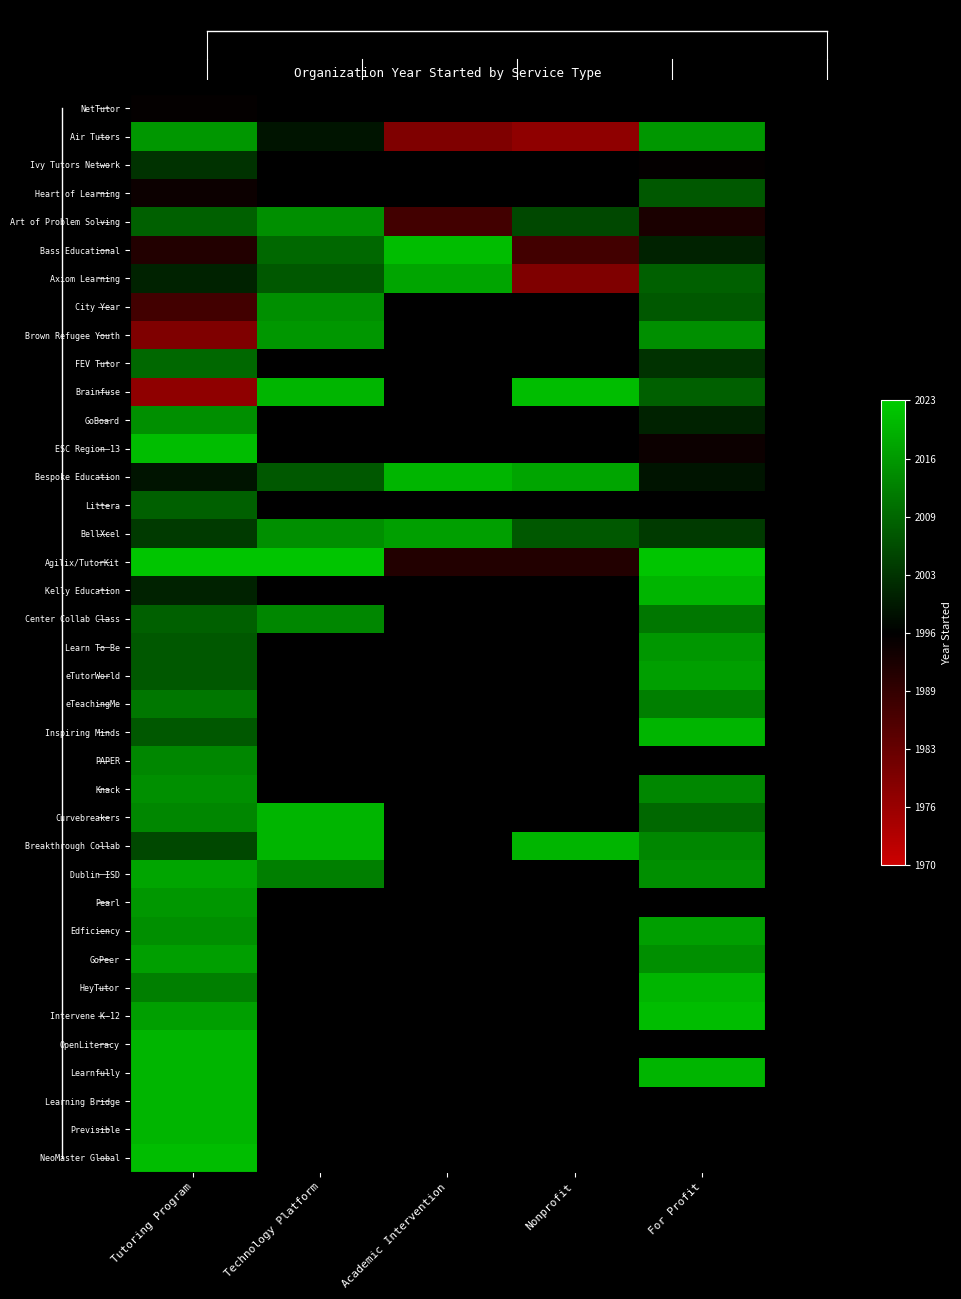

What is the minimum value shown in the chart?

-0.7